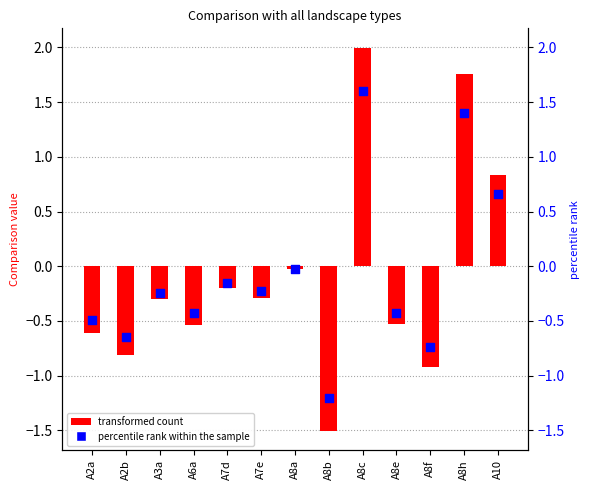

At how many categories does at least one series exceed 1?

2